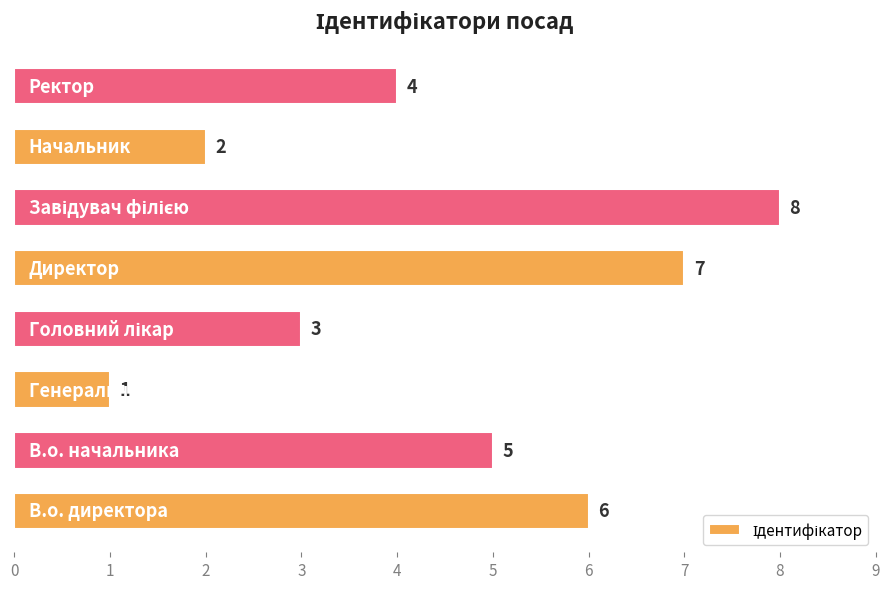

What is the greatest value displayed?

8